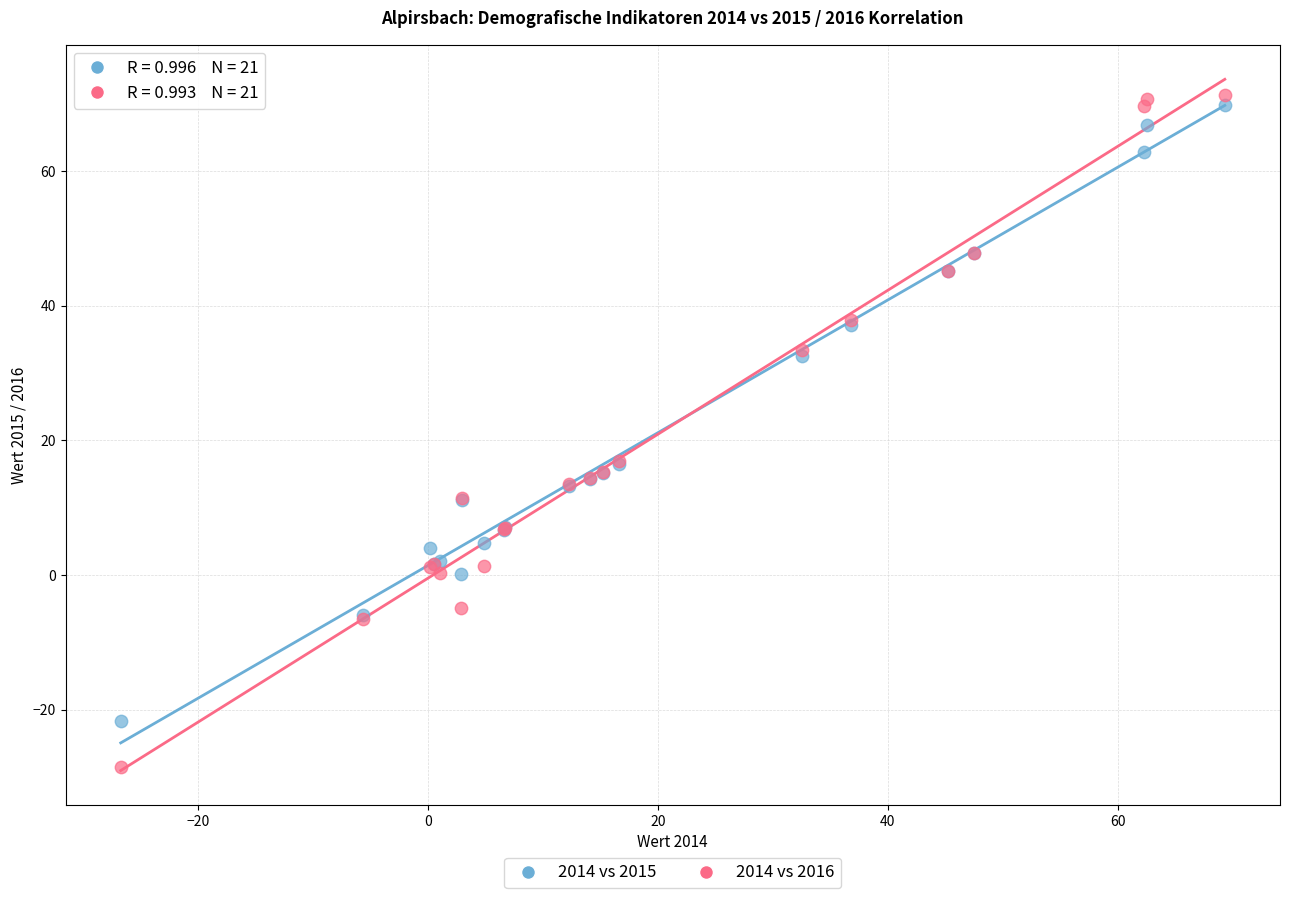

What is the X range (max minus min) for the scatter plot?

96.0